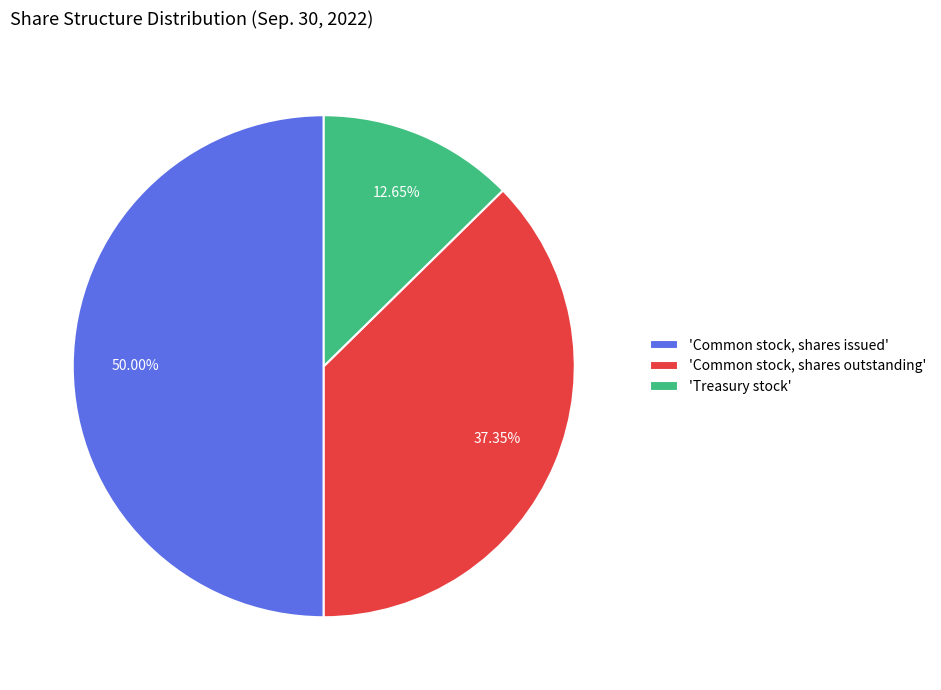

Count the number of slices in the pie.

3